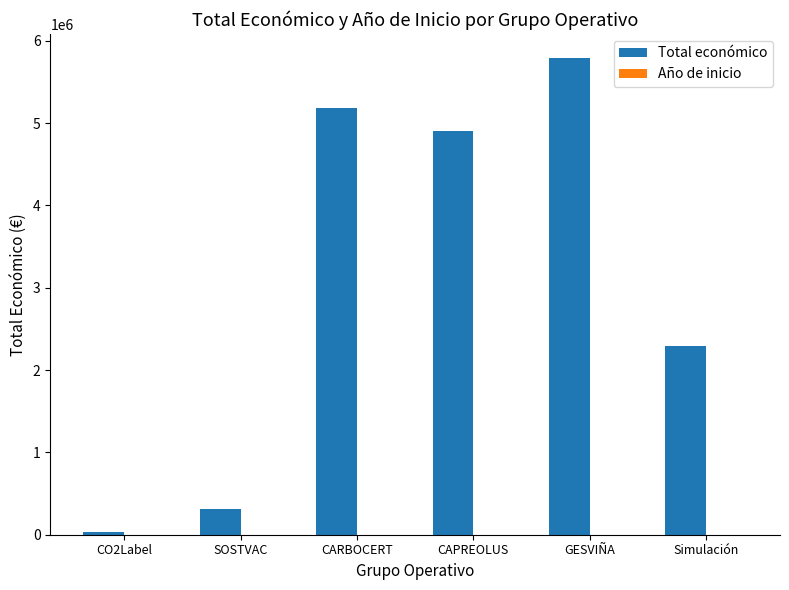

What is the maximum value shown in the chart?

5792221